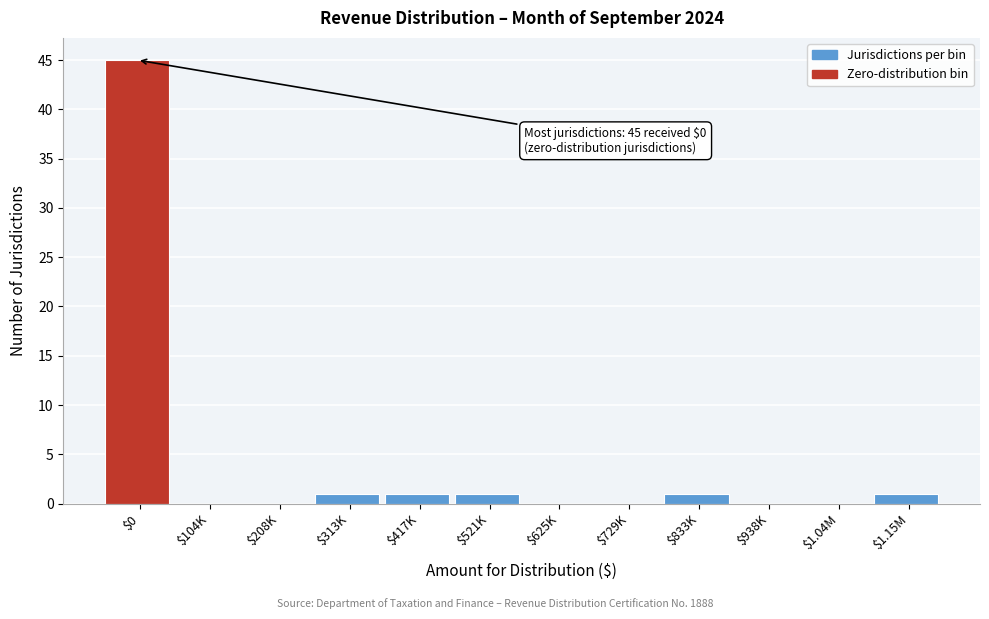

Which label corresponds to the largest value in the chart?

$0